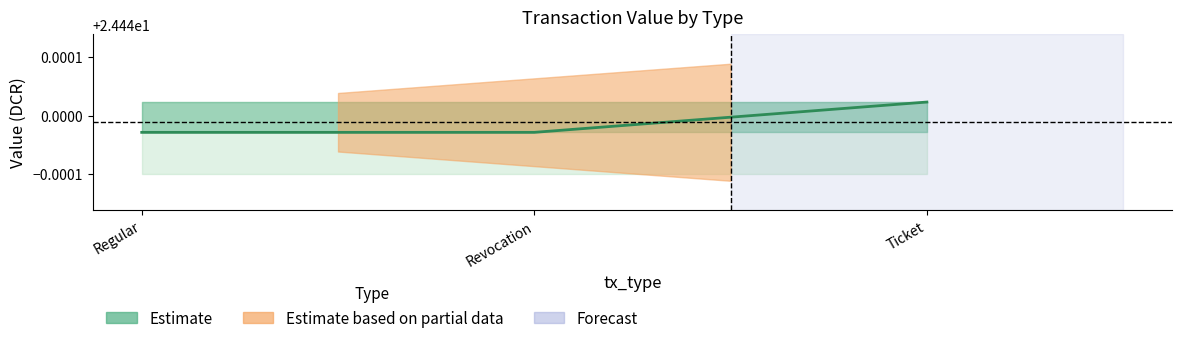

Between Regular and Ticket, which is larger?

Ticket